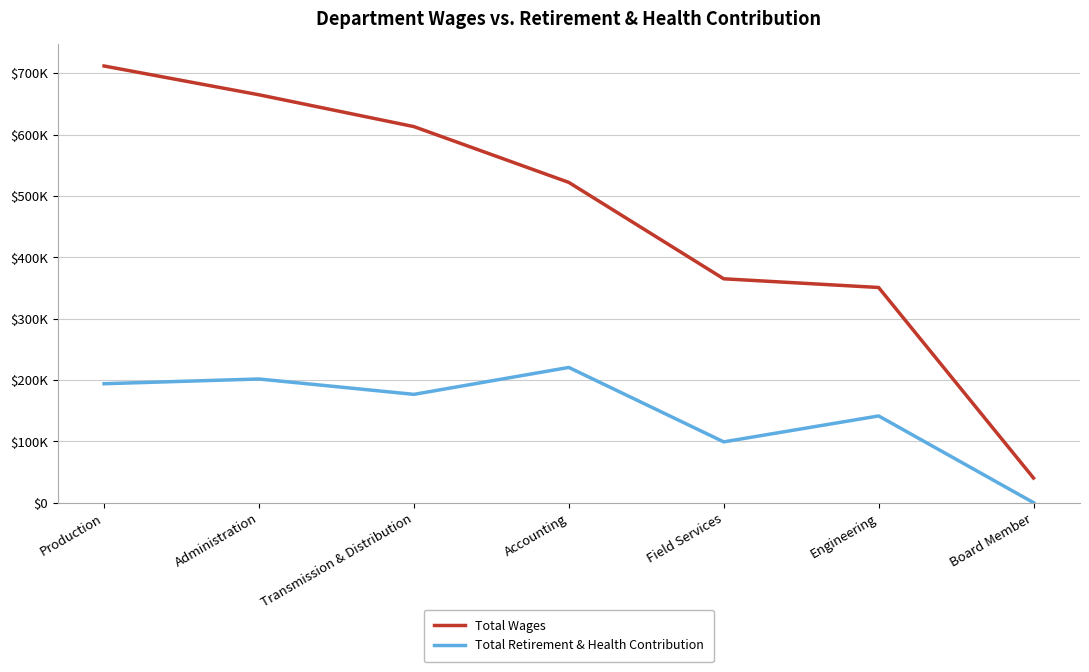

Does the chart have visible grid lines?

Yes